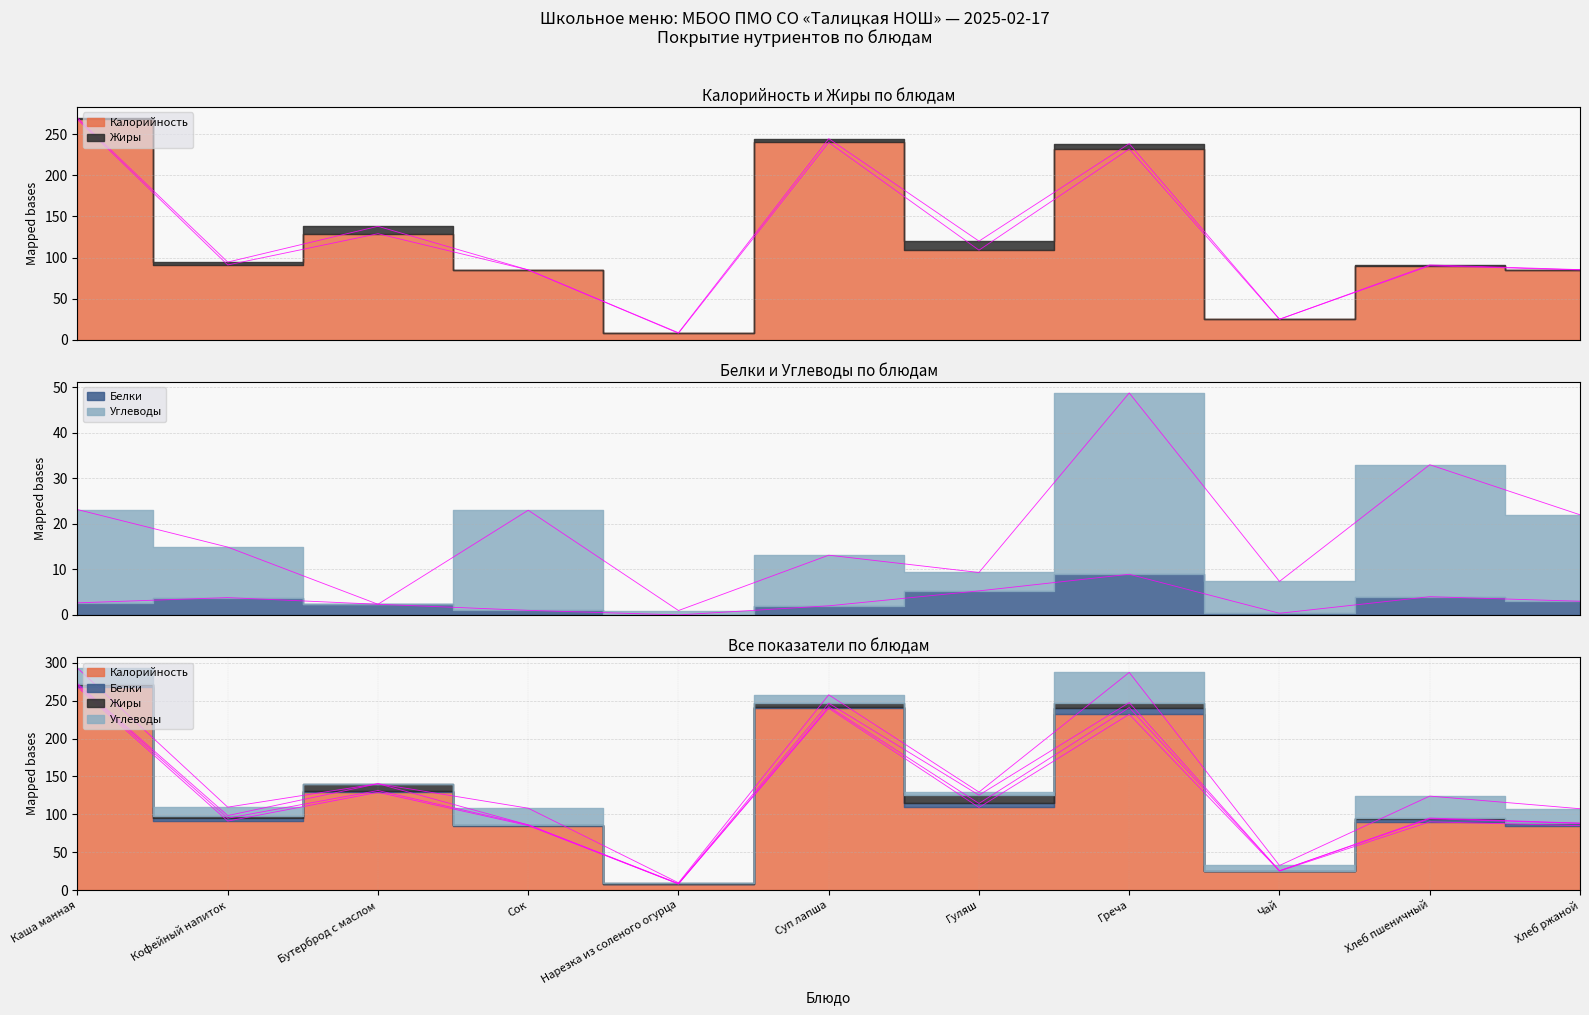

True or false: Углеводы and Белки cross at least once.

False